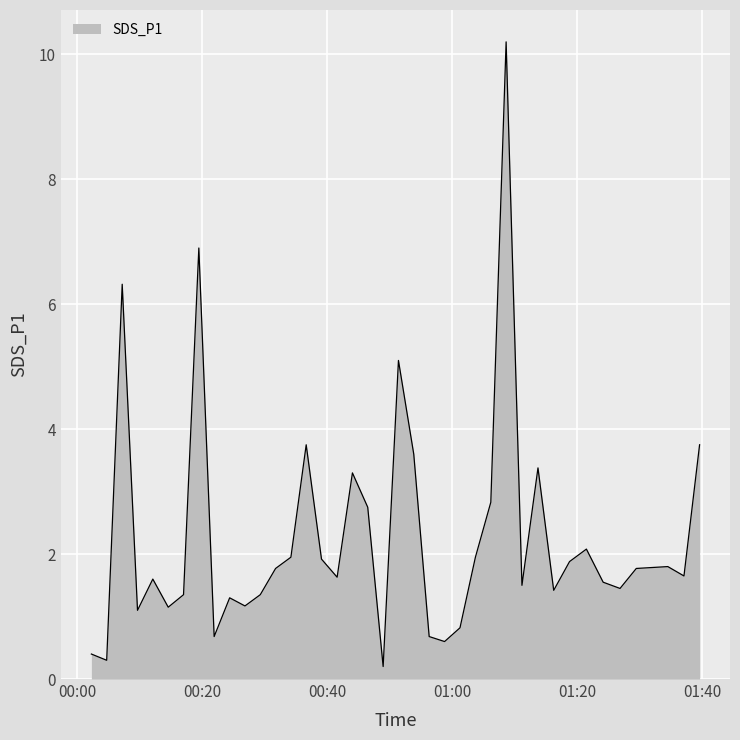

How many lines are shown in the chart?

1